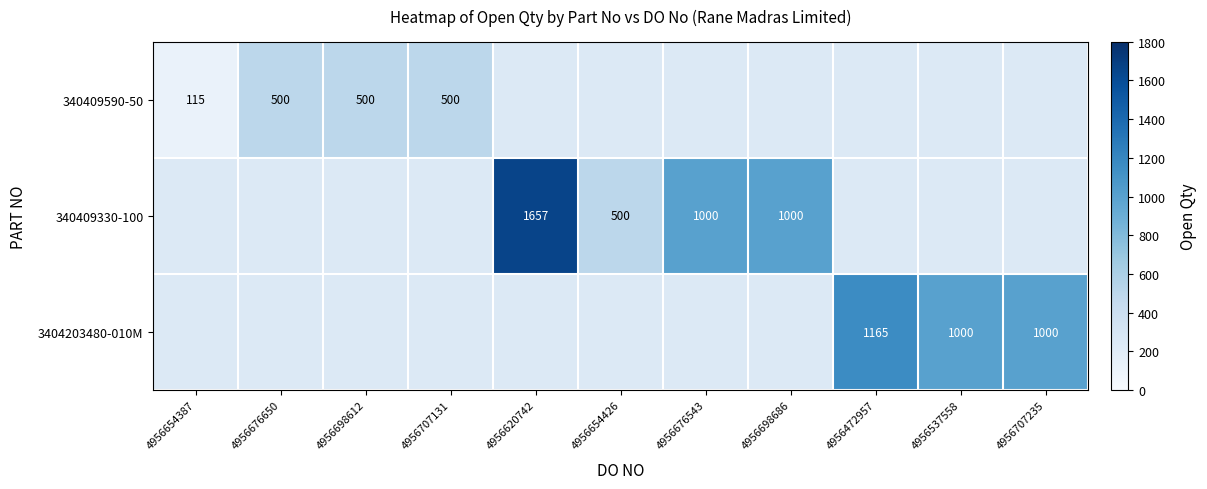

Which category has the highest value across all series?

4956620742